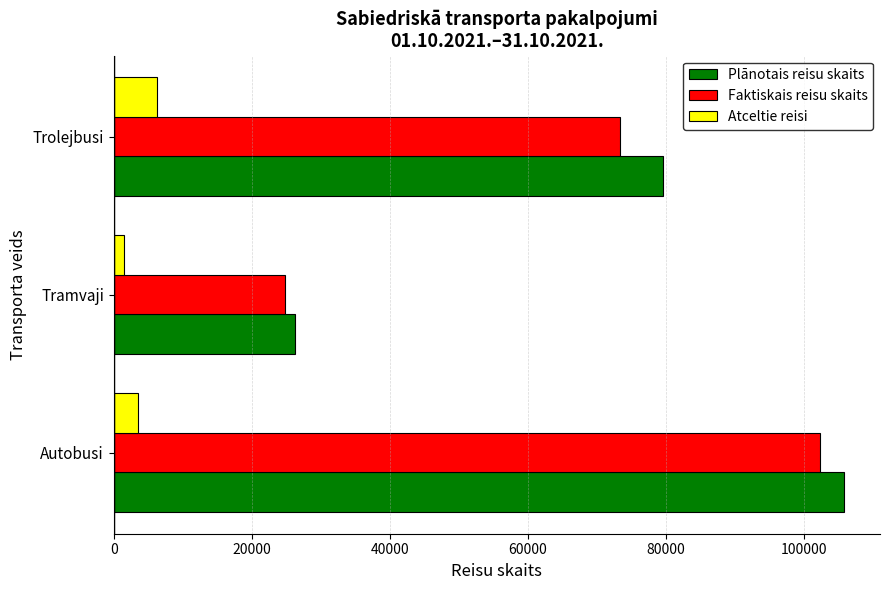

How many series are shown in this chart?

3